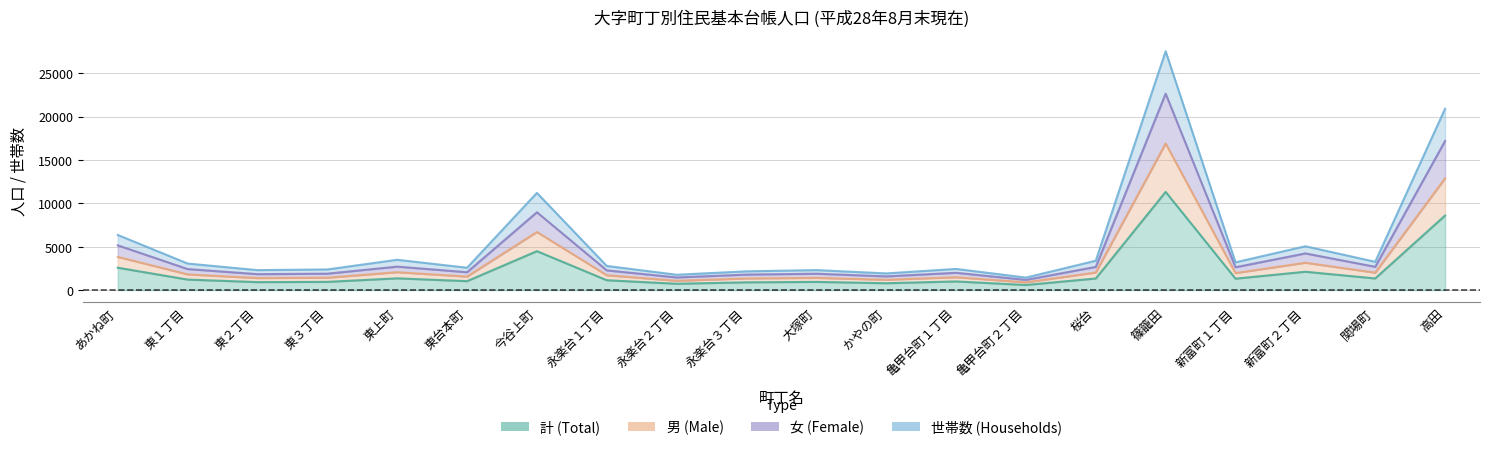

Reading right to left, what are all the values shown in this chart?

計 (Total): 8589	1341	2112	1316	11317	1336	588	996	790	943	893	728	1135	4485	1029	1352	946	918	1211	2578
男 (Male): 12878	2007	3151	1960	16896	2024	892	1484	1188	1411	1340	1073	1710	6697	1555	2061	1426	1387	1808	3823
女 (Female): 17178	2682	4224	2632	22634	2672	1176	1992	1580	1886	1786	1456	2270	8970	2058	2704	1892	1836	2422	5156
世帯数 (Households): 20891	3257	5050	3197	27520	3383	1441	2437	1921	2302	2160	1767	2780	11198	2573	3491	2377	2299	3057	6352